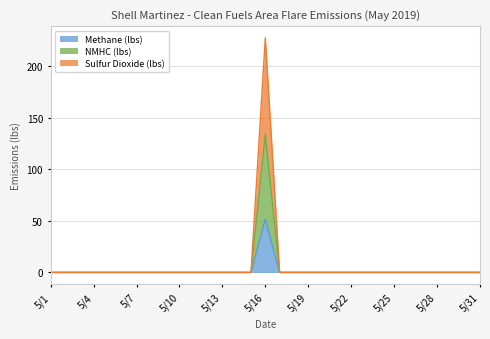

Rank the series at 5/25 from highest to lowest value.

Methane (lbs), NMHC (lbs), Sulfur Dioxide (lbs)